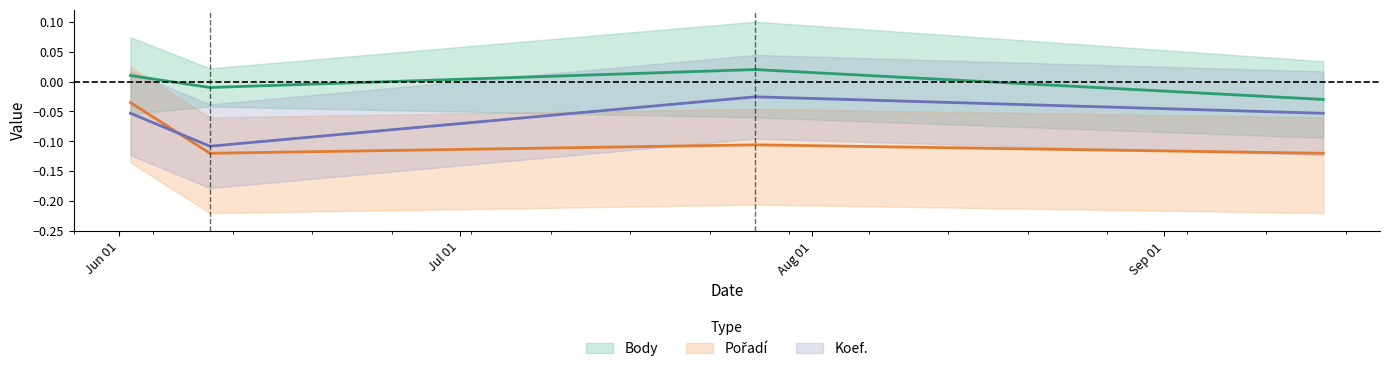

Which series has the largest range (max minus min)?

Pořadí